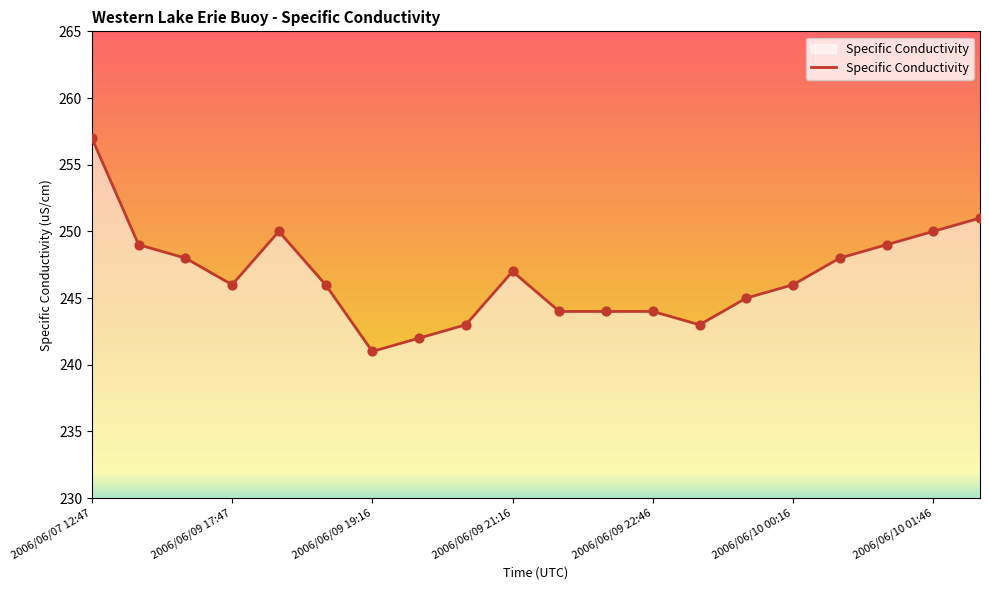

What is the difference between the maximum and minimum values?

16